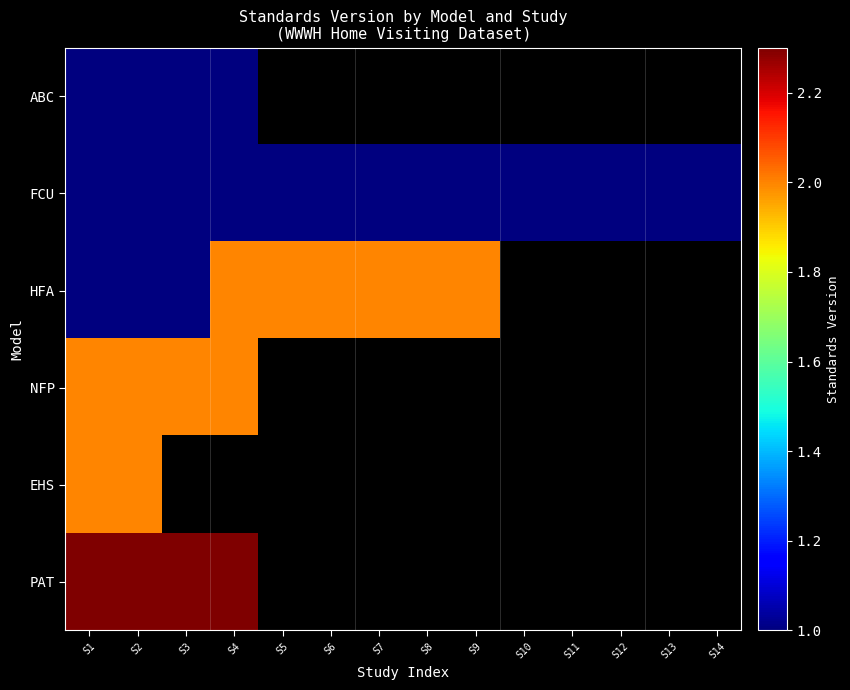

Rank the series by their maximum value, from highest to lowest.

PAT, HFA, NFP, EHS, ABC, FCU